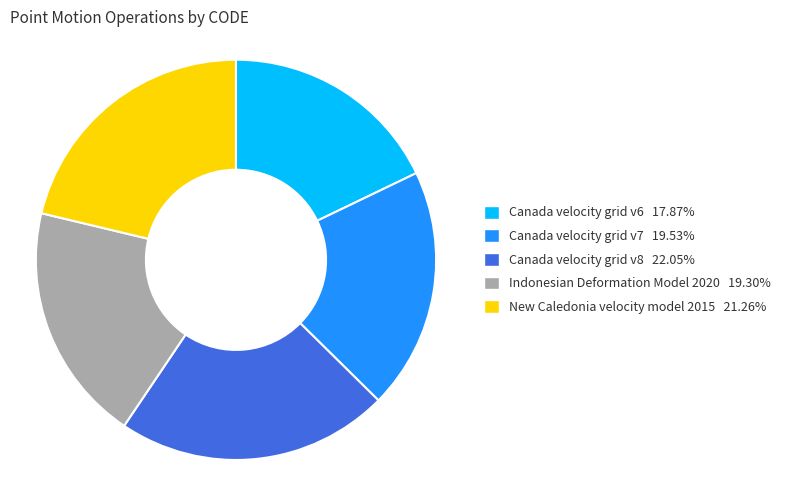

Does any single category account for the majority?

No